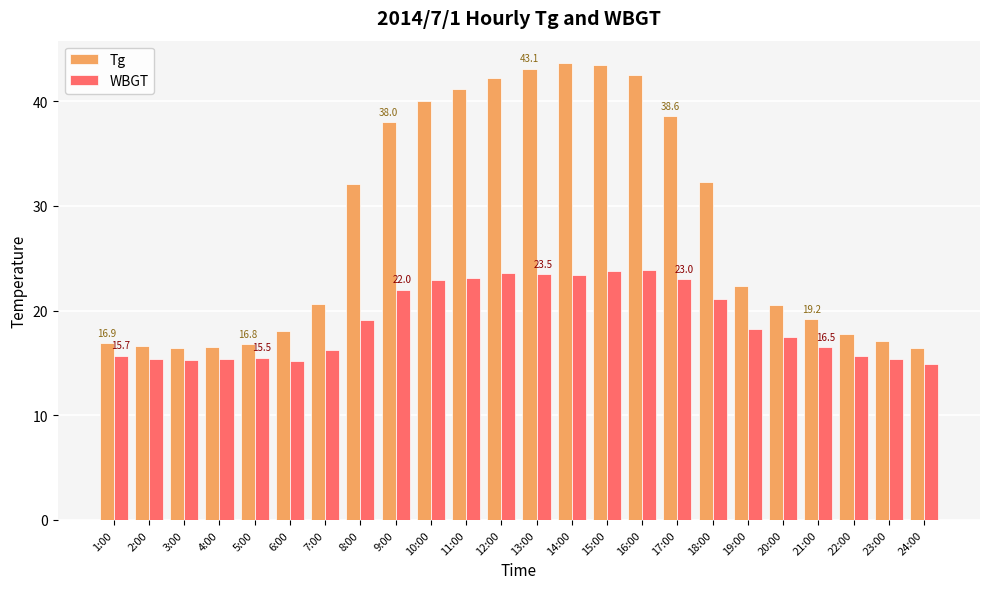

Are the bars horizontal?

No